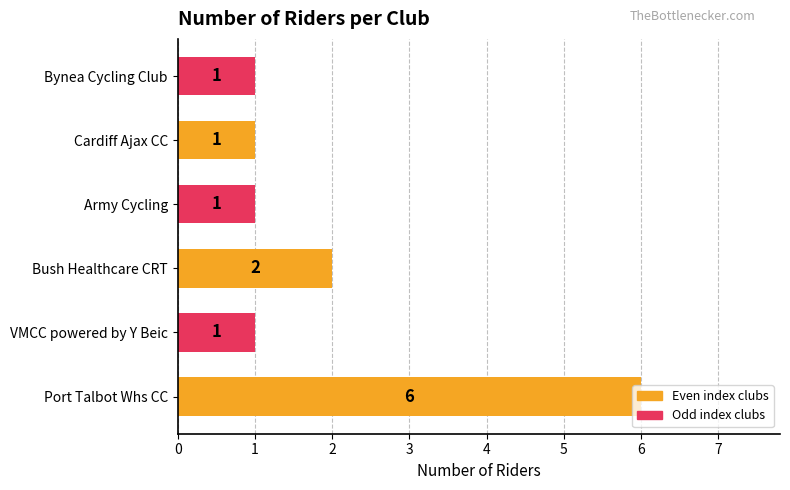

What is the change in value from Port Talbot Whs CC to Army Cycling?

-5